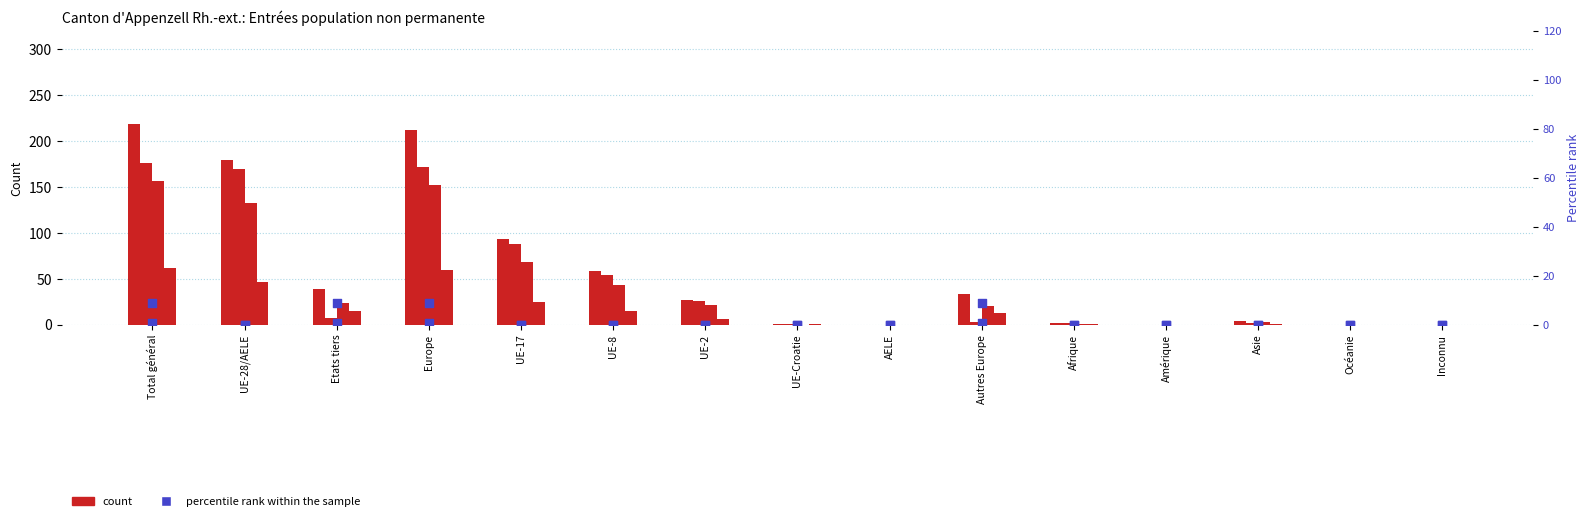

Which series contains the highest Y value?

Total